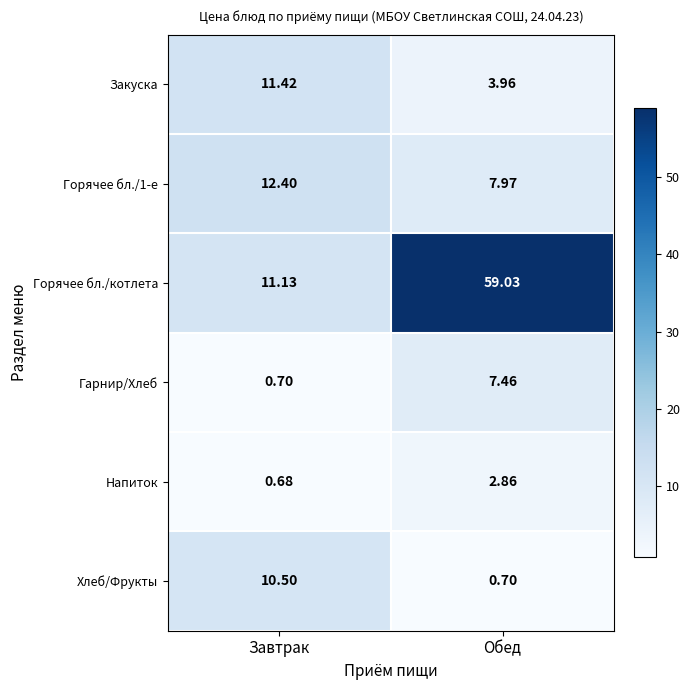

At which category is the sum across all series the highest?

Обед